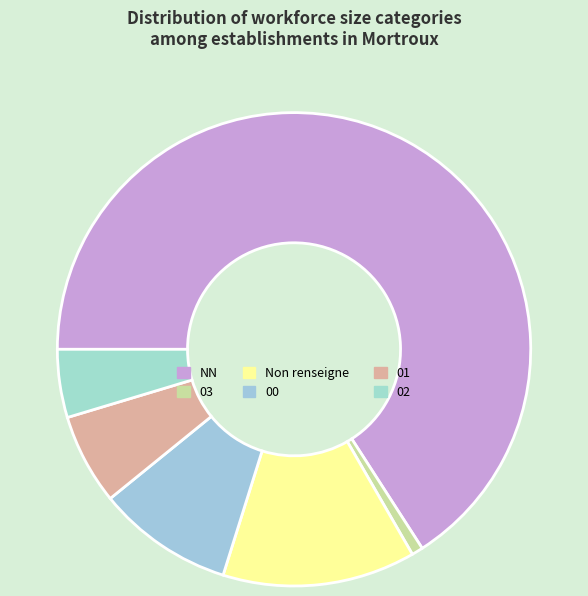

What percentage is the NN slice, to the nearest percent?

66%